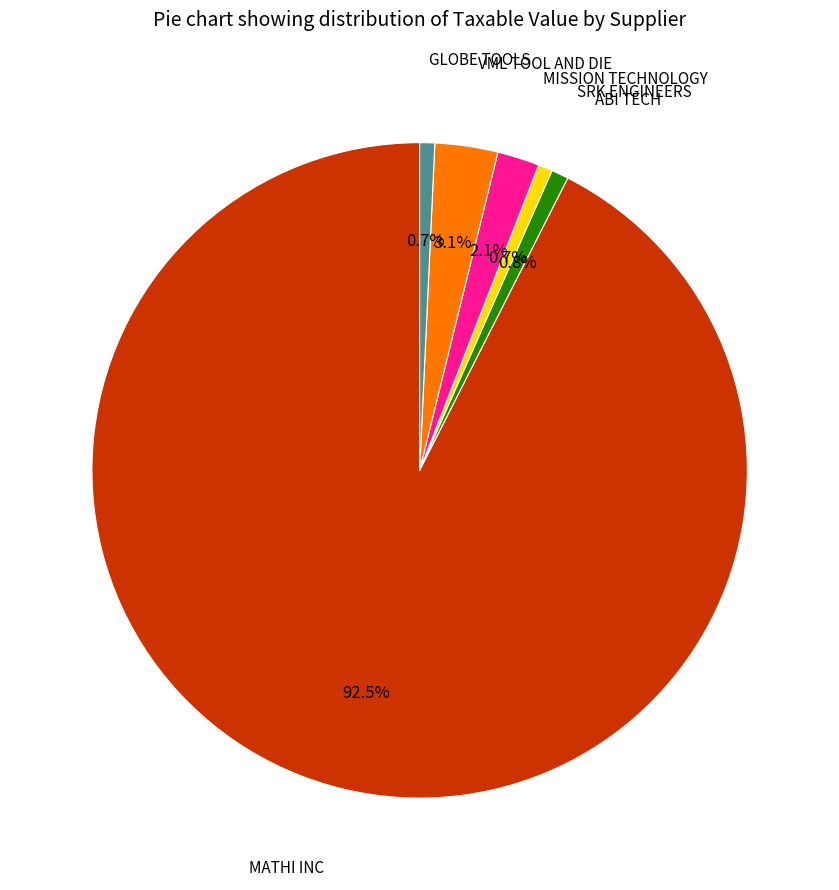

Combined, what portion of the pie is MATHI INC and GLOBE TOOLS?

93.3%